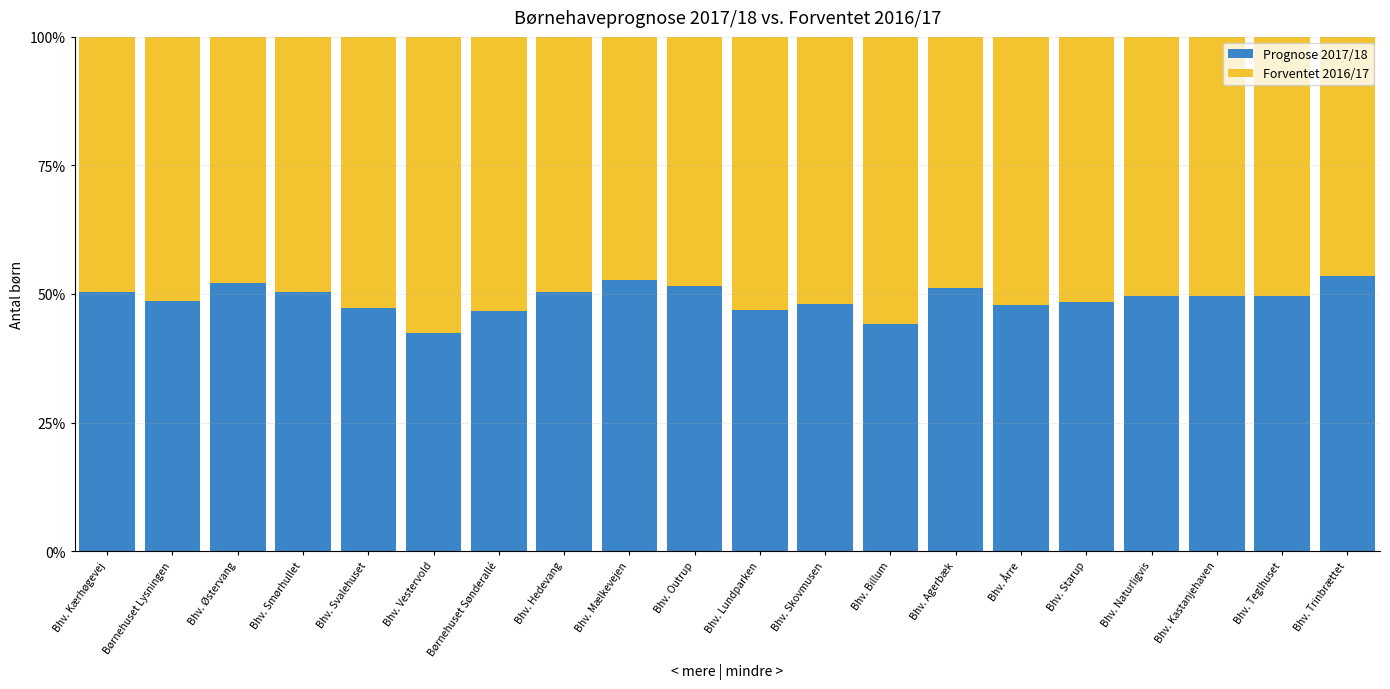

Count the number of data series in this chart.

2